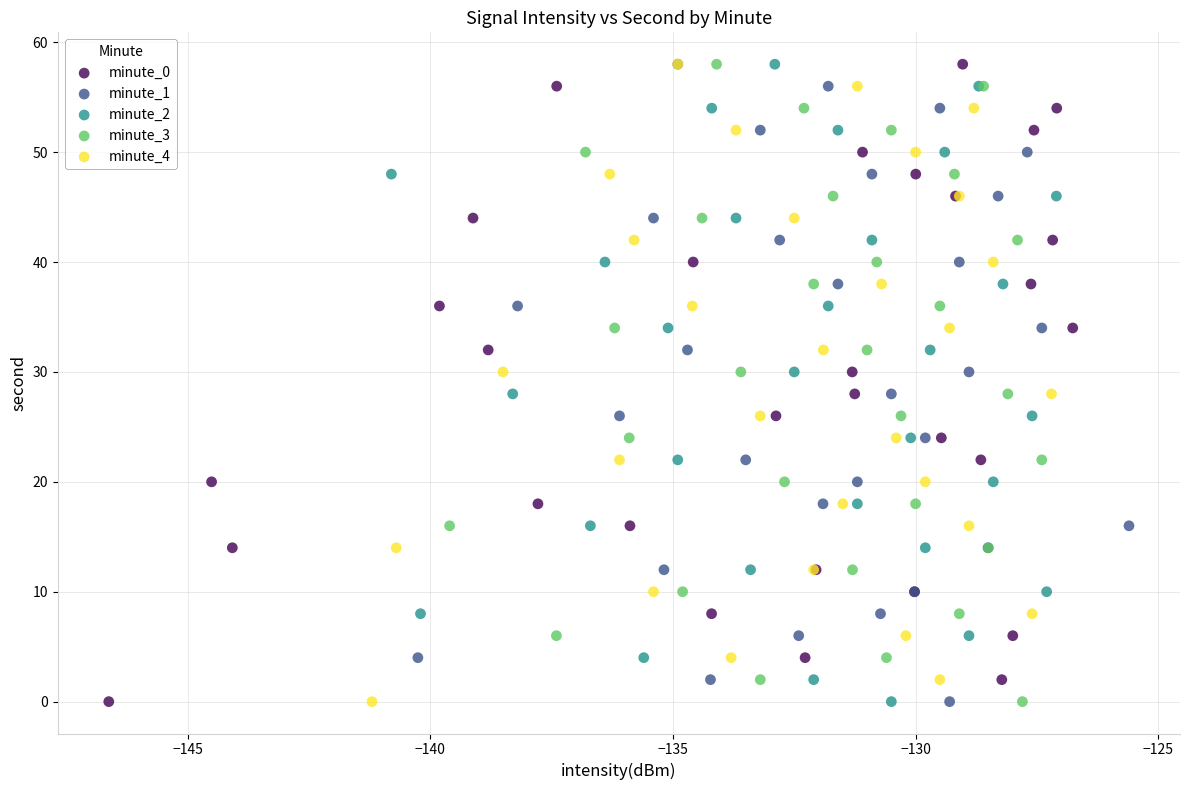

What are all the series names shown in the legend?

minute_0, minute_1, minute_2, minute_3, minute_4